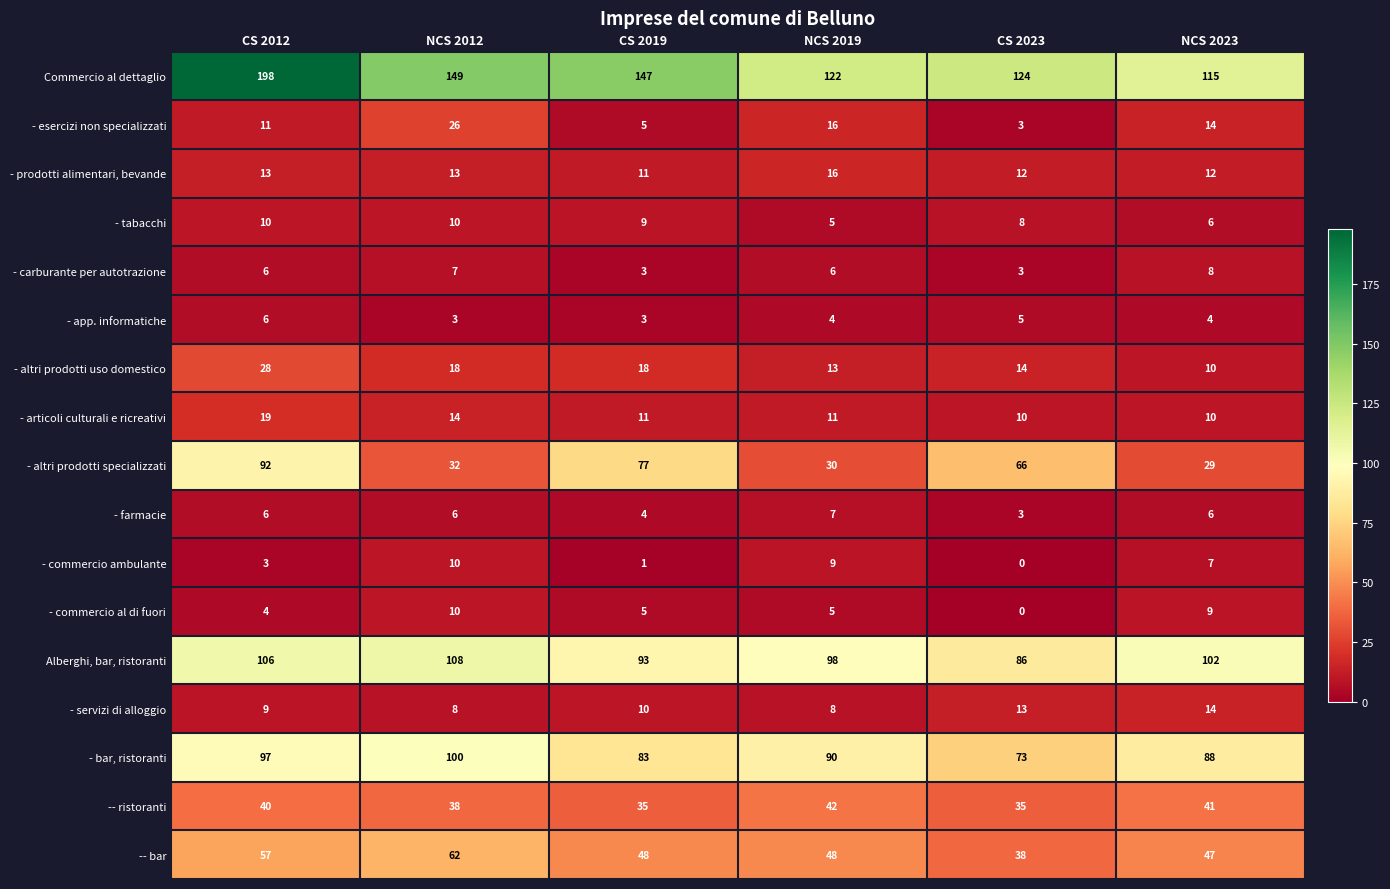

What is the difference between the maximum and minimum values in the - commercio ambulante series?

10